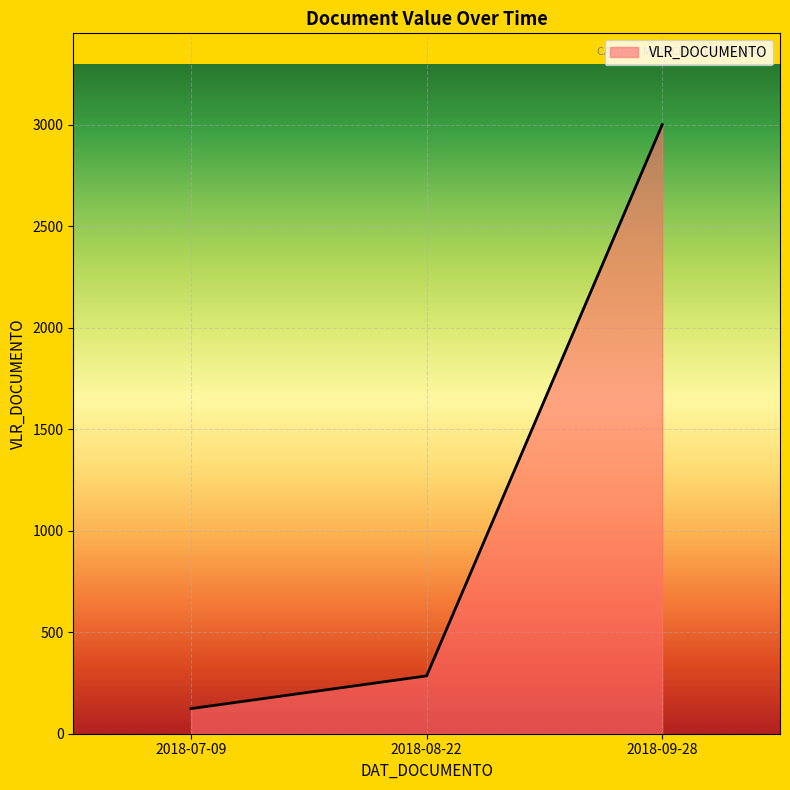

What is the minimum value shown in the chart?

123.7